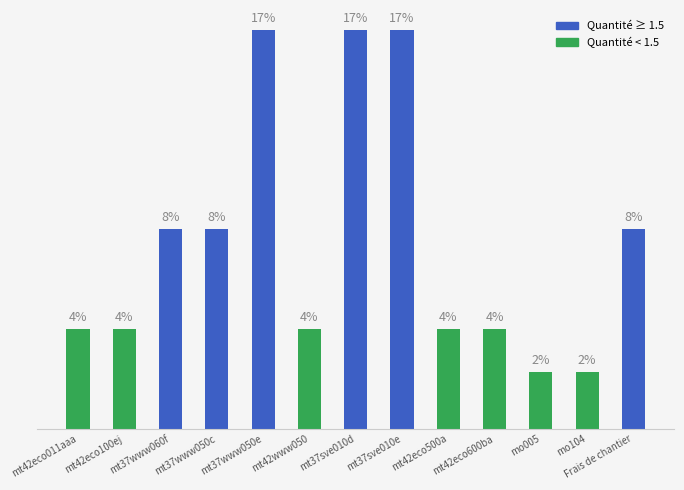

Are the bars horizontal?

No